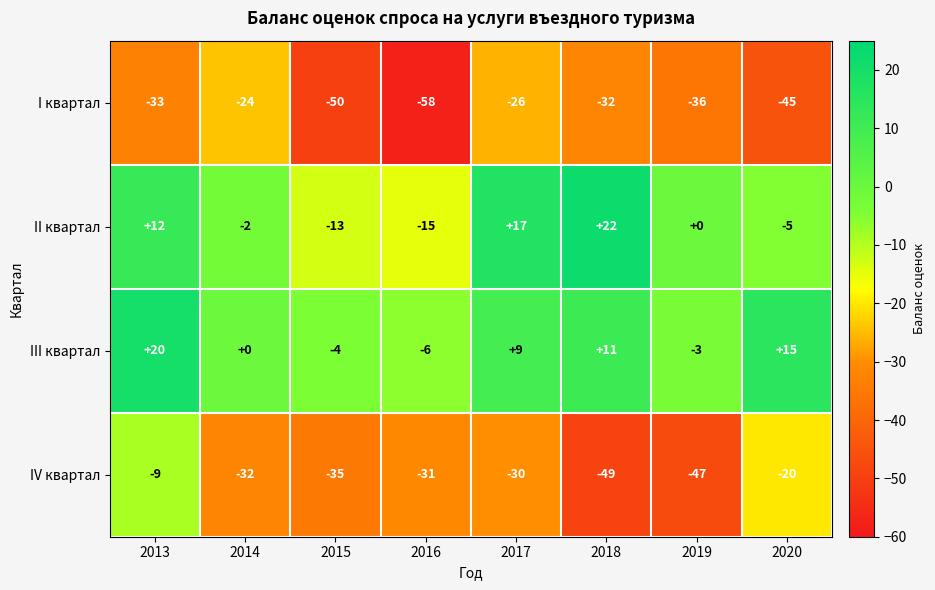

Which category has the lowest value across all series?

2016